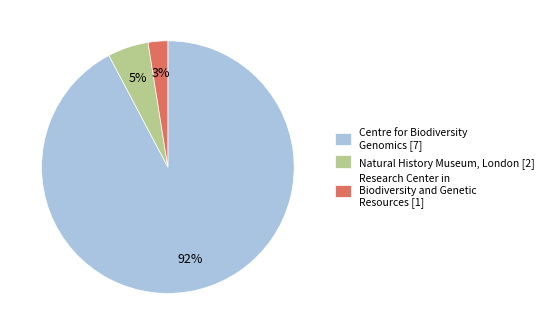

Which category accounts for the majority?

Centre for Biodiversity Genomics [7]